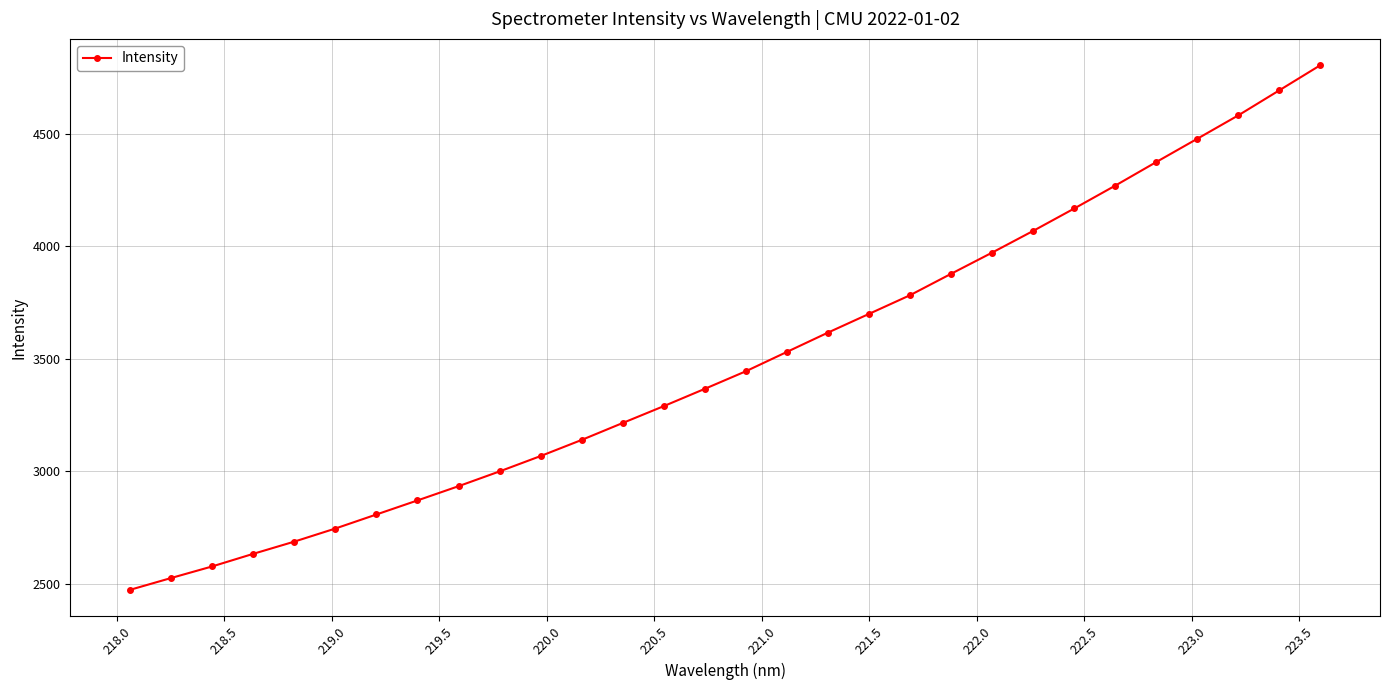

Reading left to right, what are all the values shown in this chart?

2471.8	2524.3	2575.9	2632.0	2686.4	2744.7	2807.2	2869.8	2933.2	2999.0	3067.4	3139.2	3214.6	3289.6	3366.6	3444.9	3530.9	3616.8	3700.1	3783.2	3878.5	3972.8	4069.4	4168.9	4270.8	4375.7	4479.3	4583.5	4694.9	4806.5